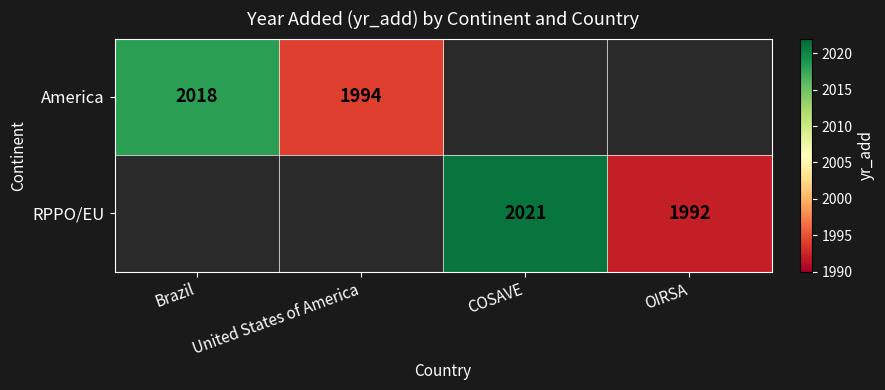

What is the smallest value displayed?

1992.0